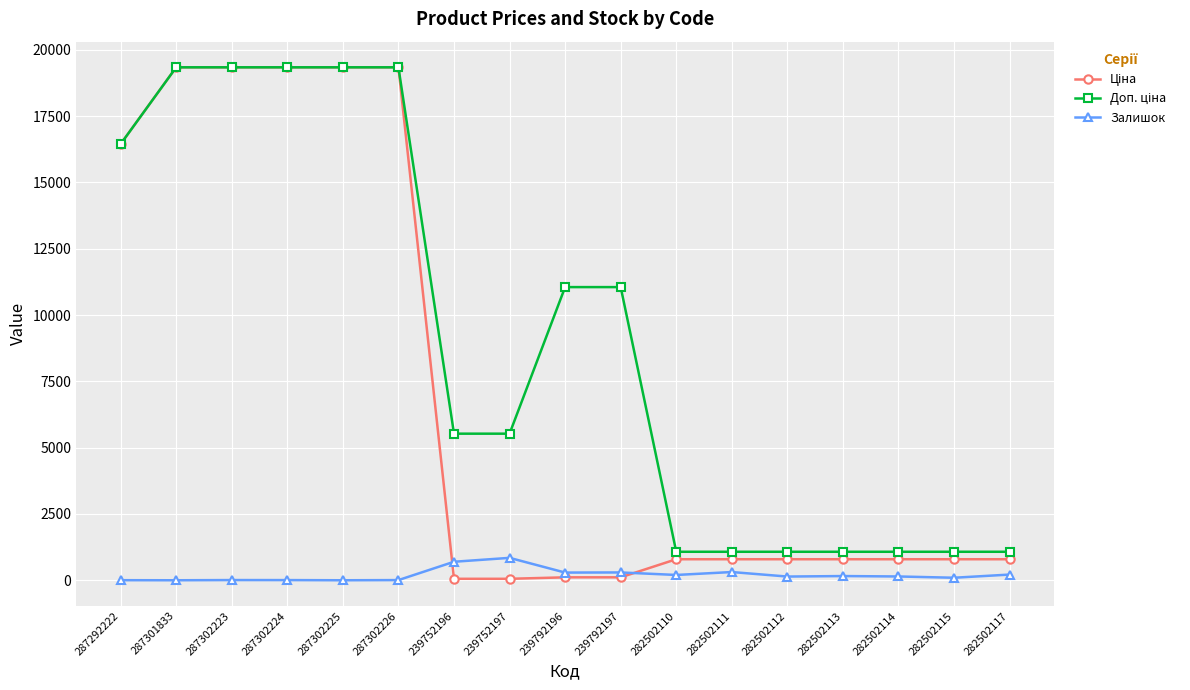

The value of Залишок at 287301833 is 0.0. True or false?

True